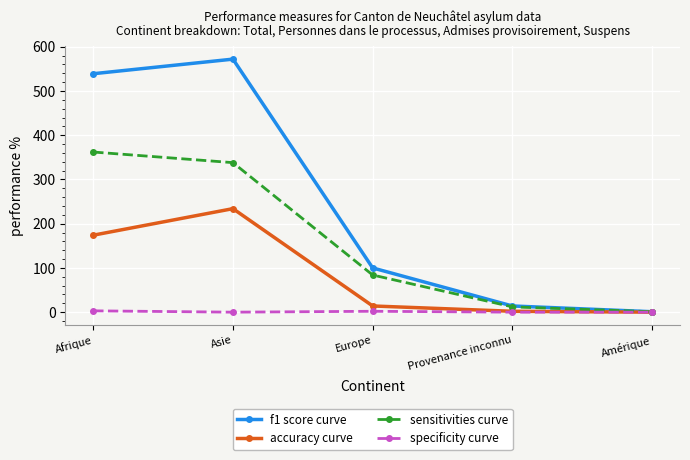

What is the value of the accuracy curve point at the 4th from the left?

2